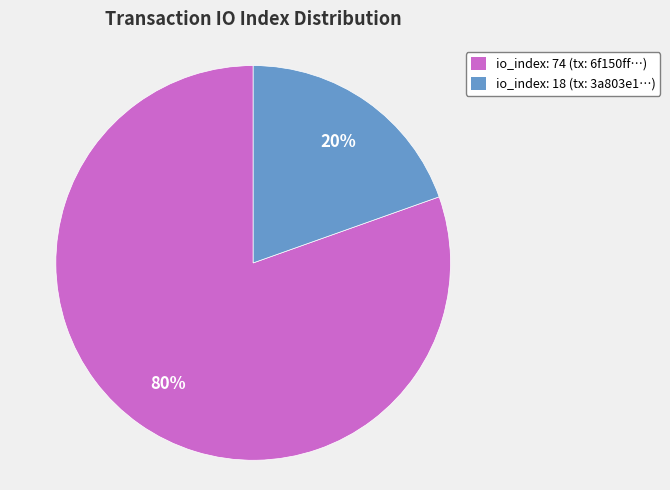

What is the smallest slice in the pie chart?

io_index: 18